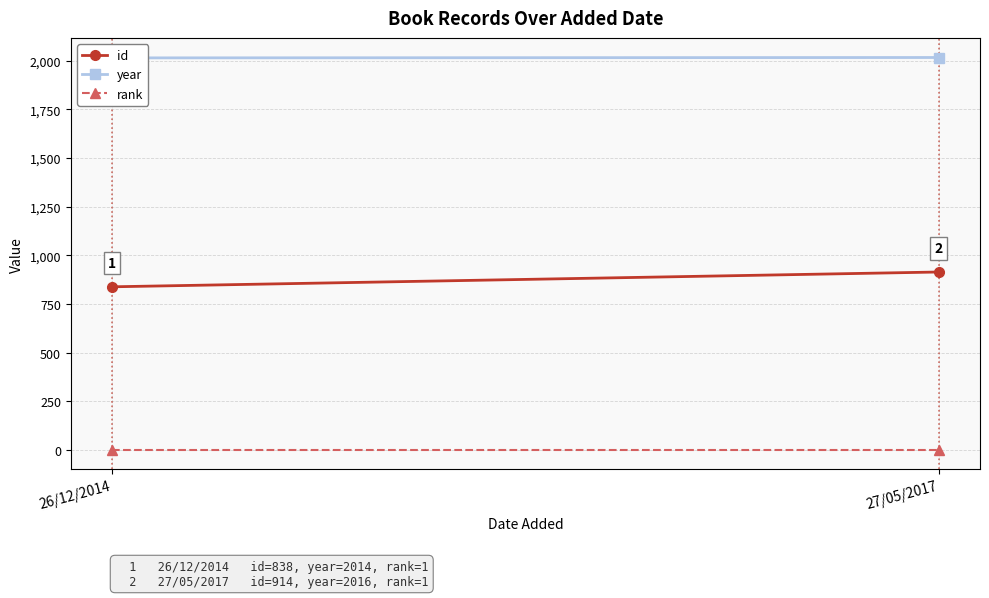

What are all the series names shown in the legend?

id, year, rank